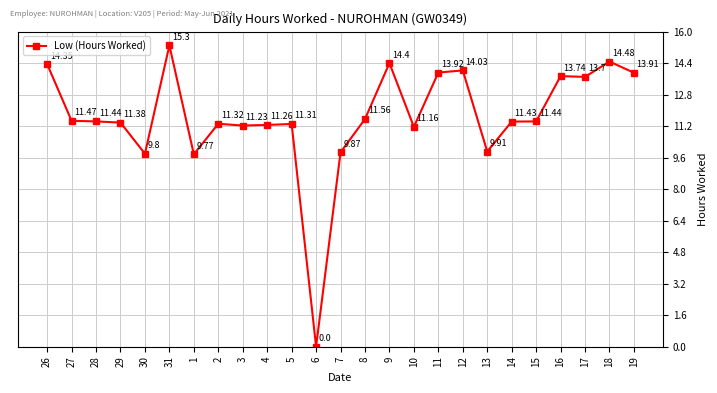

What is the label of the 9th point from the left?

3